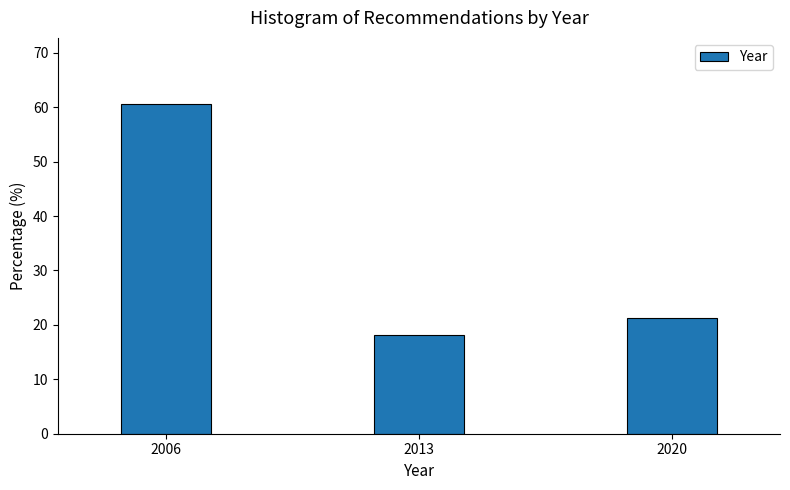

Reading left to right, what are all the values shown in this chart?

60.6	18.2	21.2